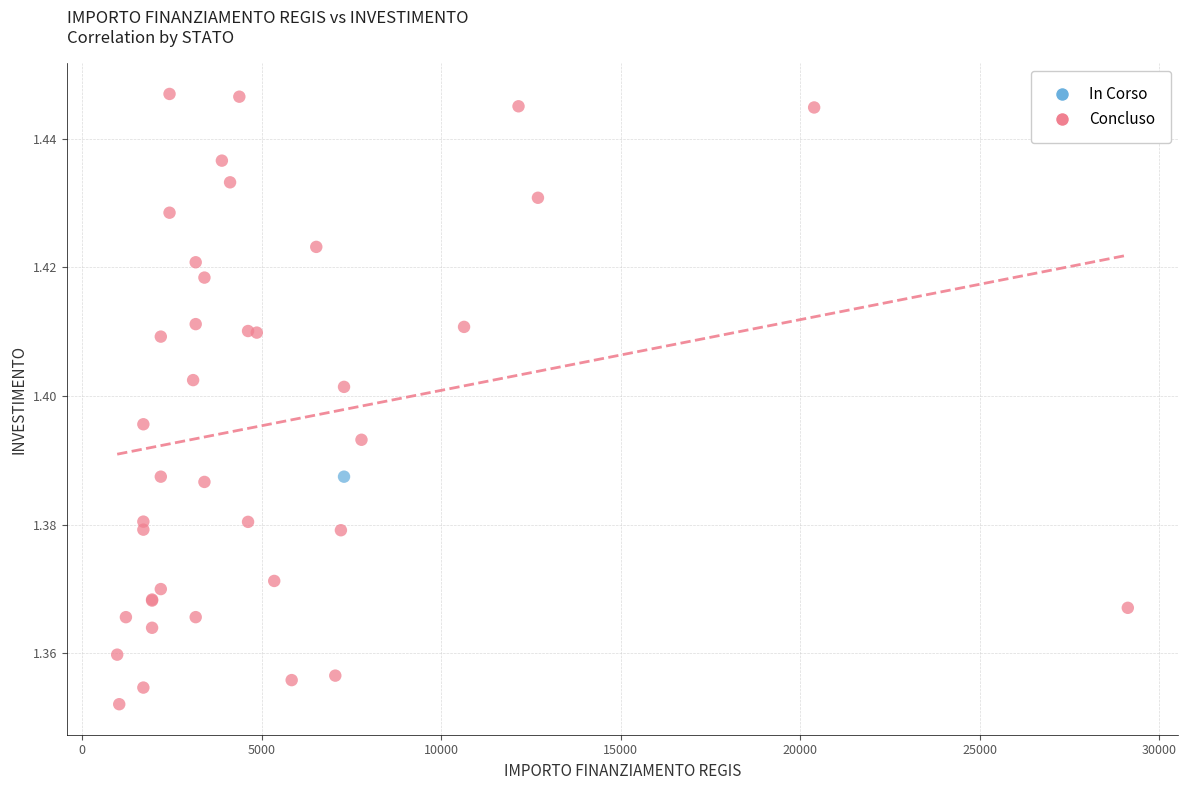

What are all the series names shown in the legend?

In Corso, Concluso